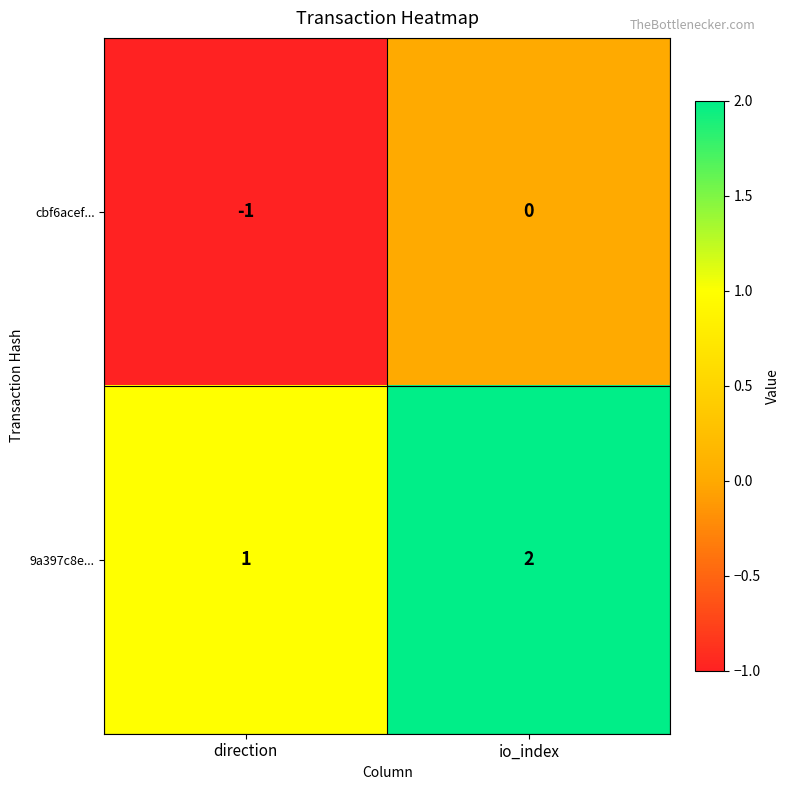

What is the sum of the 9a397c8e... values at io_index and direction?

3